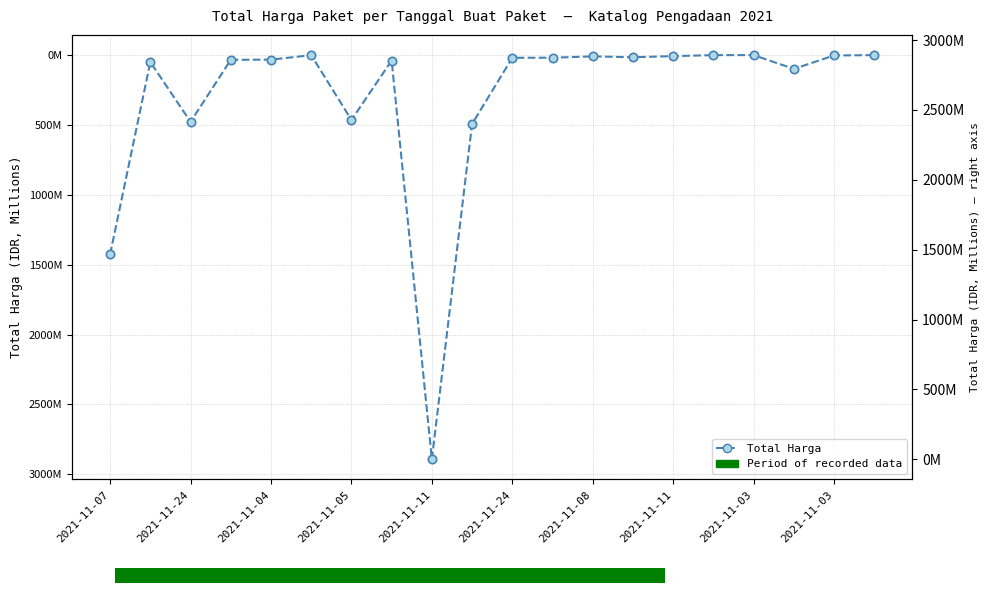

At which category does the data reach its first local peak?

2021-11-24